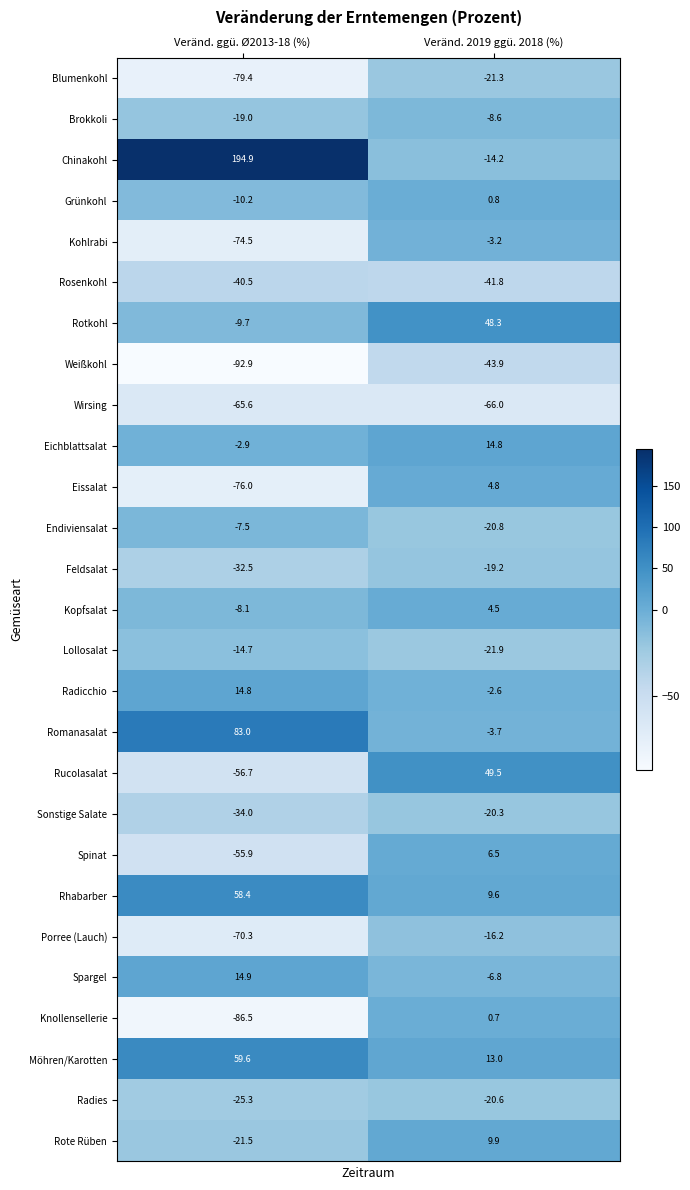

What is the minimum value for Spargel?

-6.8